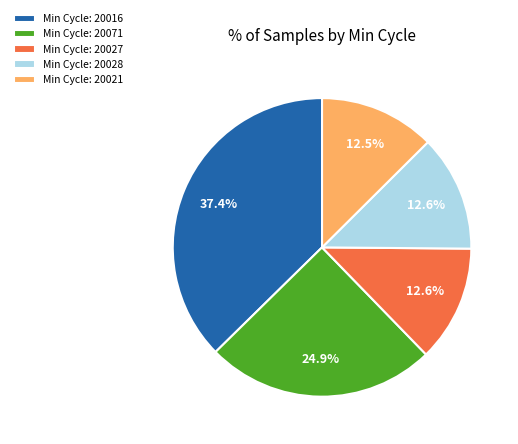

Is there any slice that represents more than half of the pie?

No